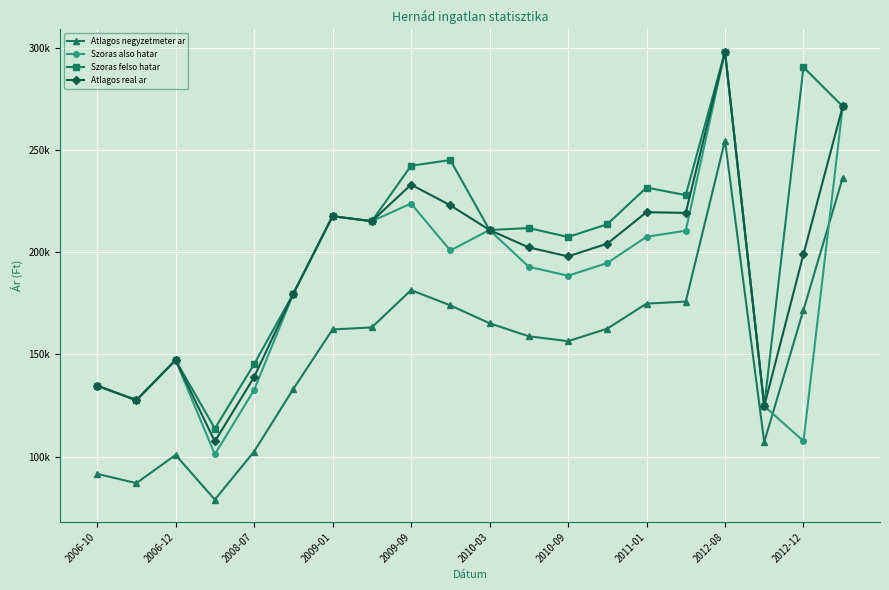

What are all the series names shown in the legend?

Atlagos negyzetmeter ar, Szoras also hatar, Szoras felso hatar, Atlagos real ar